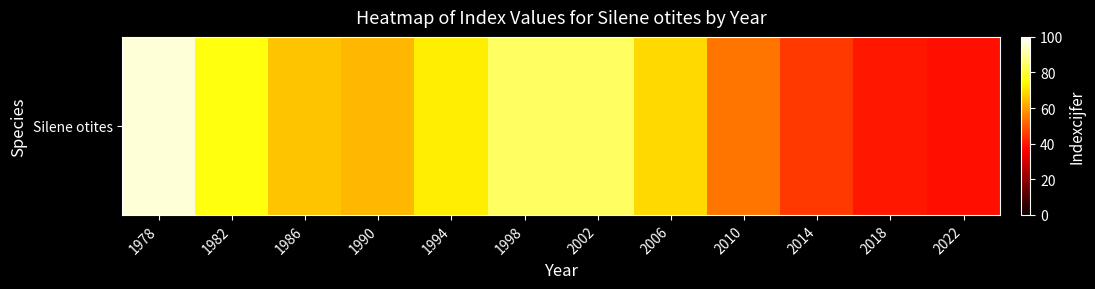

What is the difference between the second highest and second lowest values?

44